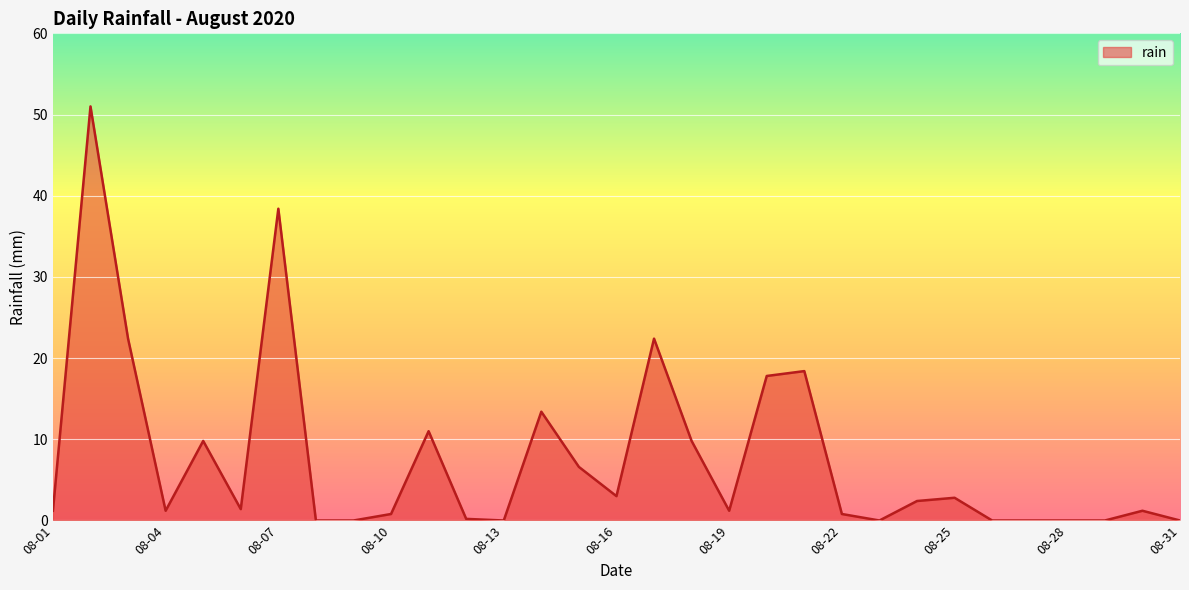

What is the greatest value displayed?

51.0